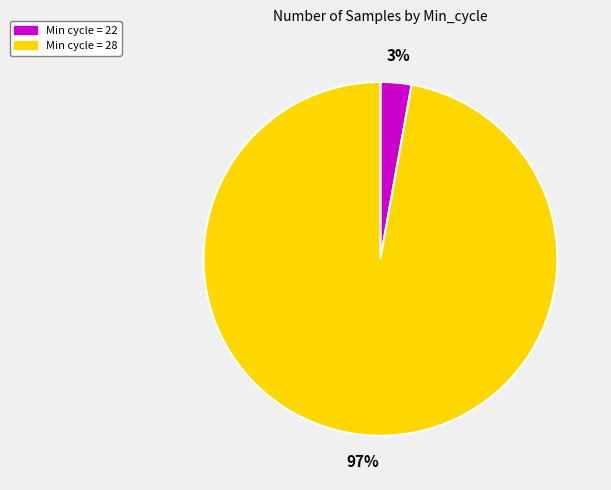

Does any single category account for the majority?

Yes